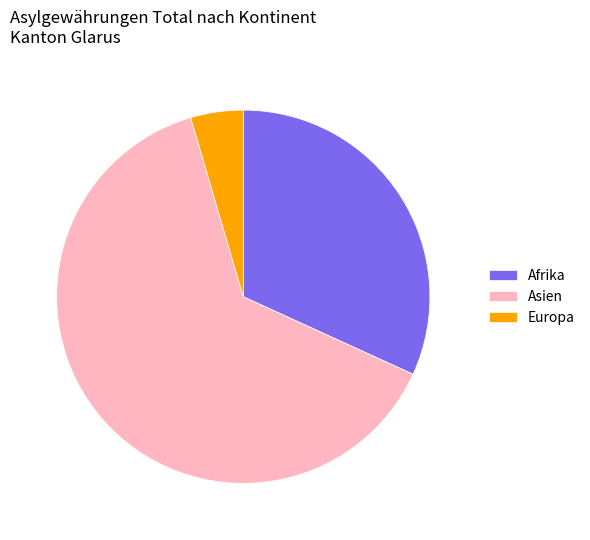

Is the sum of Afrika and Europa greater than half?

No